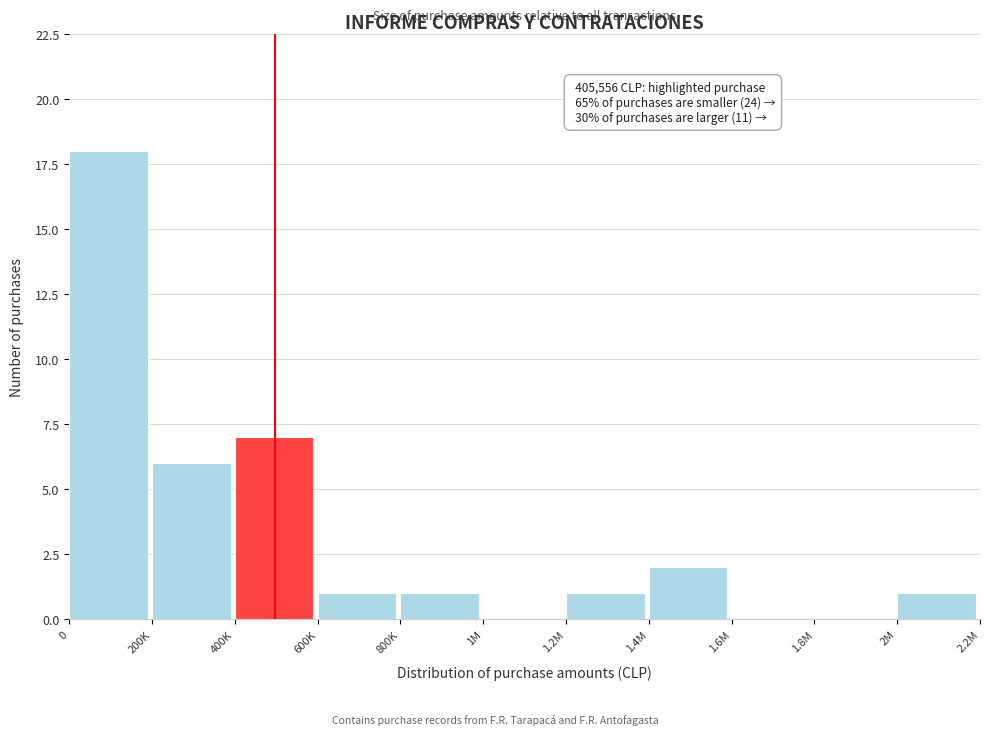

Reading left to right, extract all data points from this chart.

0=18	200K=6	400K=7	600K=1	800K=1	1M=0	1.2M=1	1.4M=2	1.6M=0	1.8M=0	2M=1